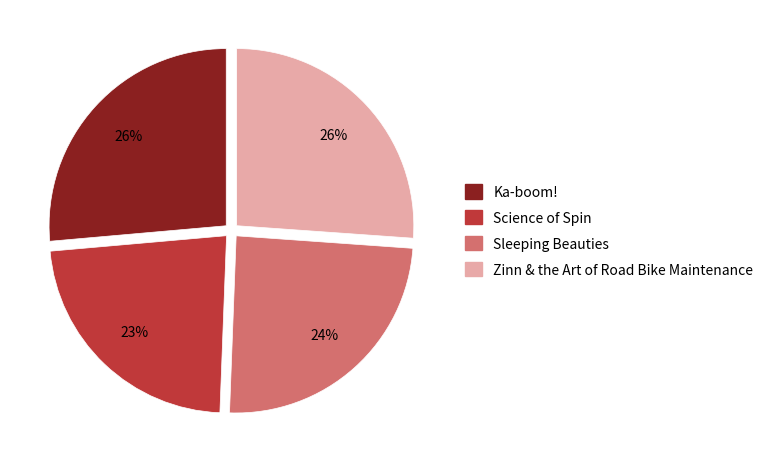

How many segments does this pie chart have?

4